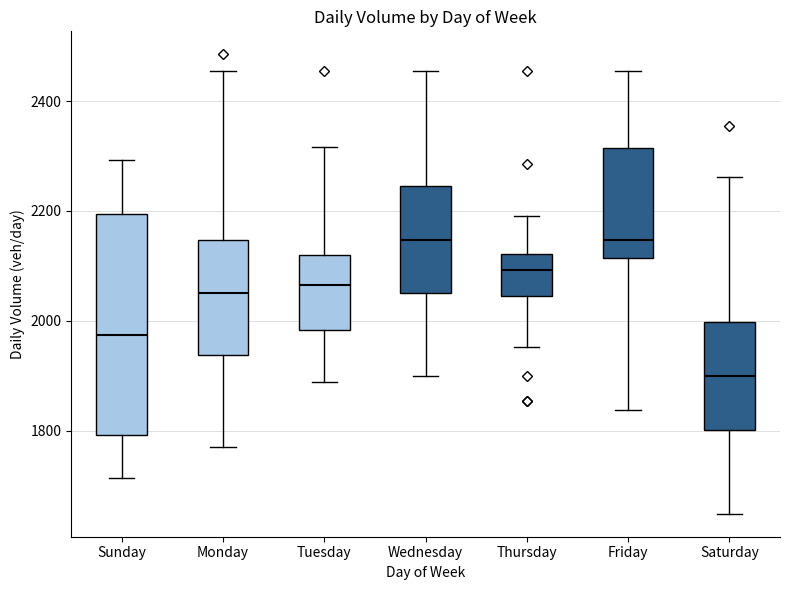

Where is the upper edge of the box for Saturday on the y-axis? The values are not printed on the chart, so give them approximately, as read against the axis.

2000